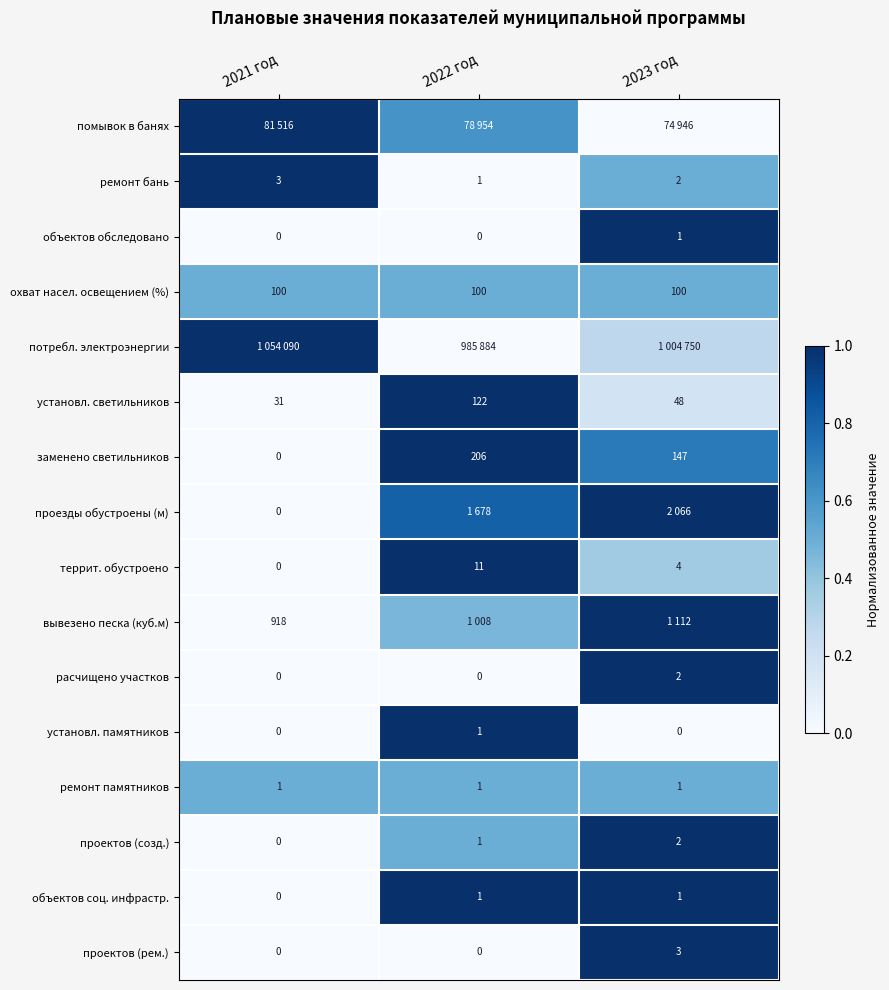

Which category has the lowest value across all series?

2023 год